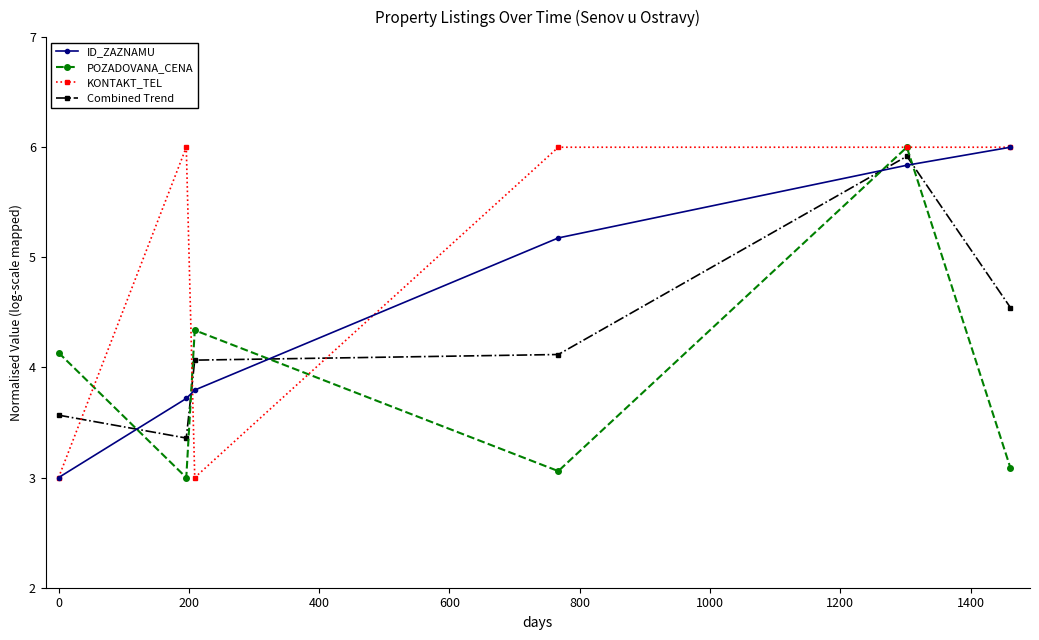

Which series has the largest total across all categories?

KONTAKT_TEL